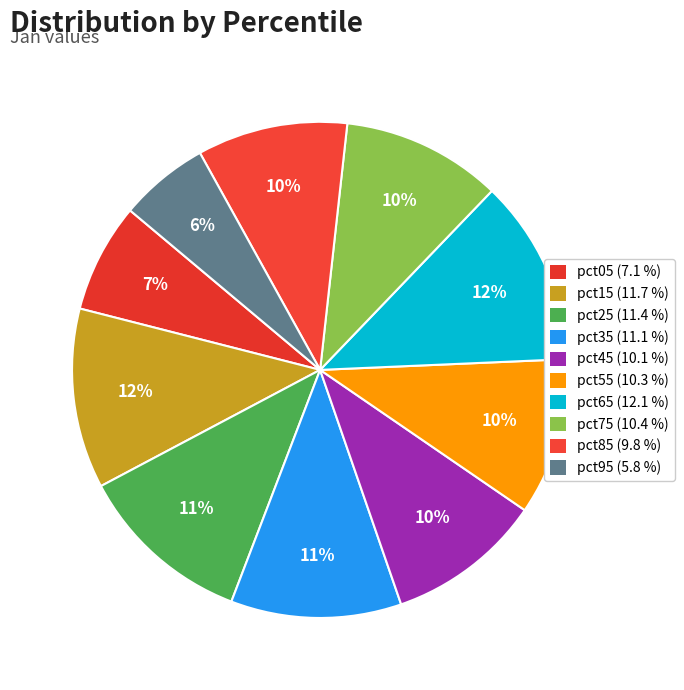

Between pct35 and pct45, which is larger?

pct35